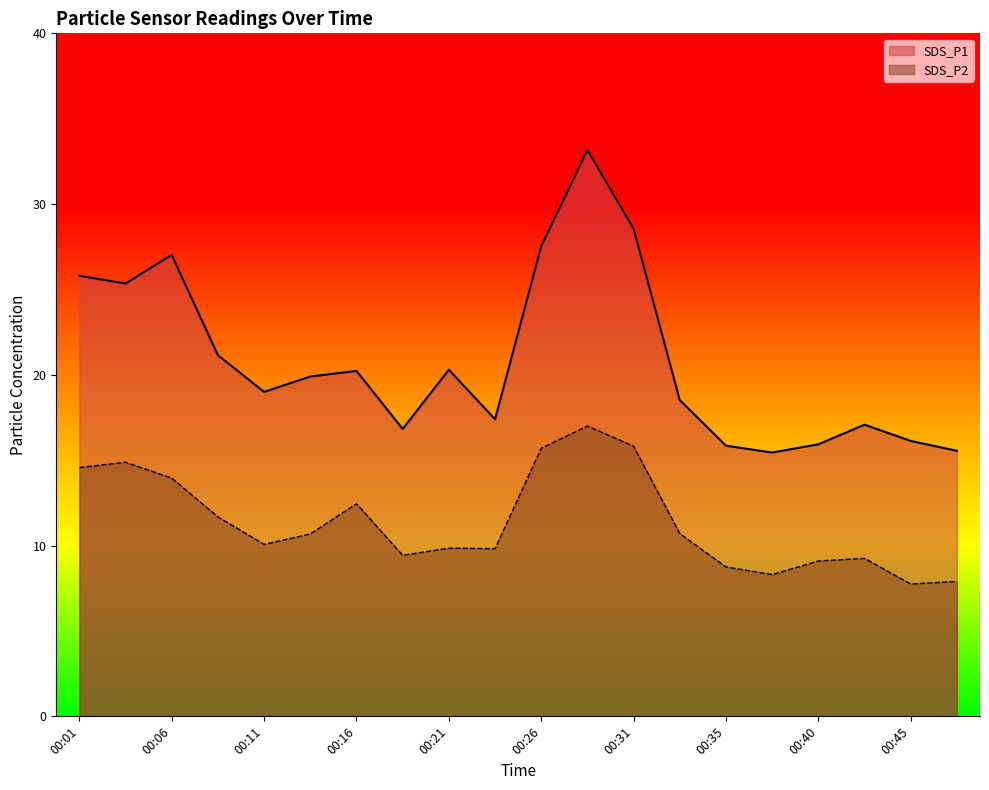

List the series in order of their overall mean, lowest first.

SDS_P2, SDS_P1